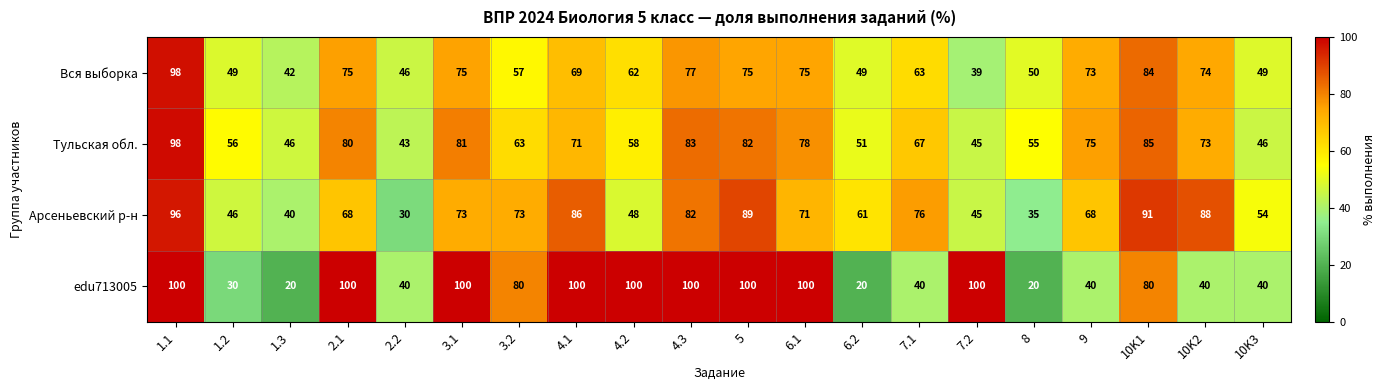

Where is Арсеньевский р-н nearest to the value 63?

6.2